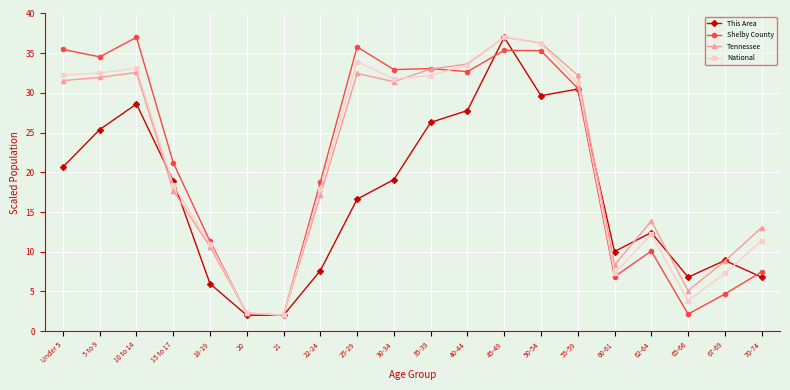

At which category is the sum across all series the highest?

45-49